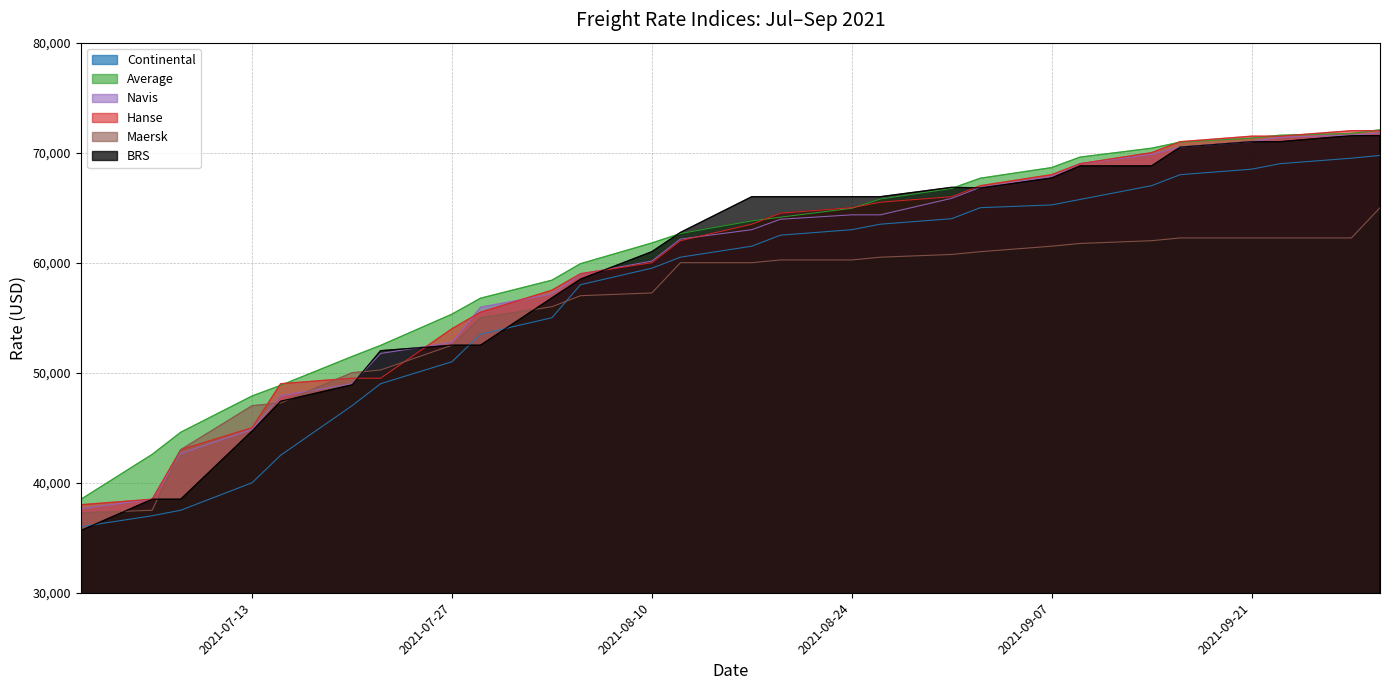

What is the greatest value displayed?

72082